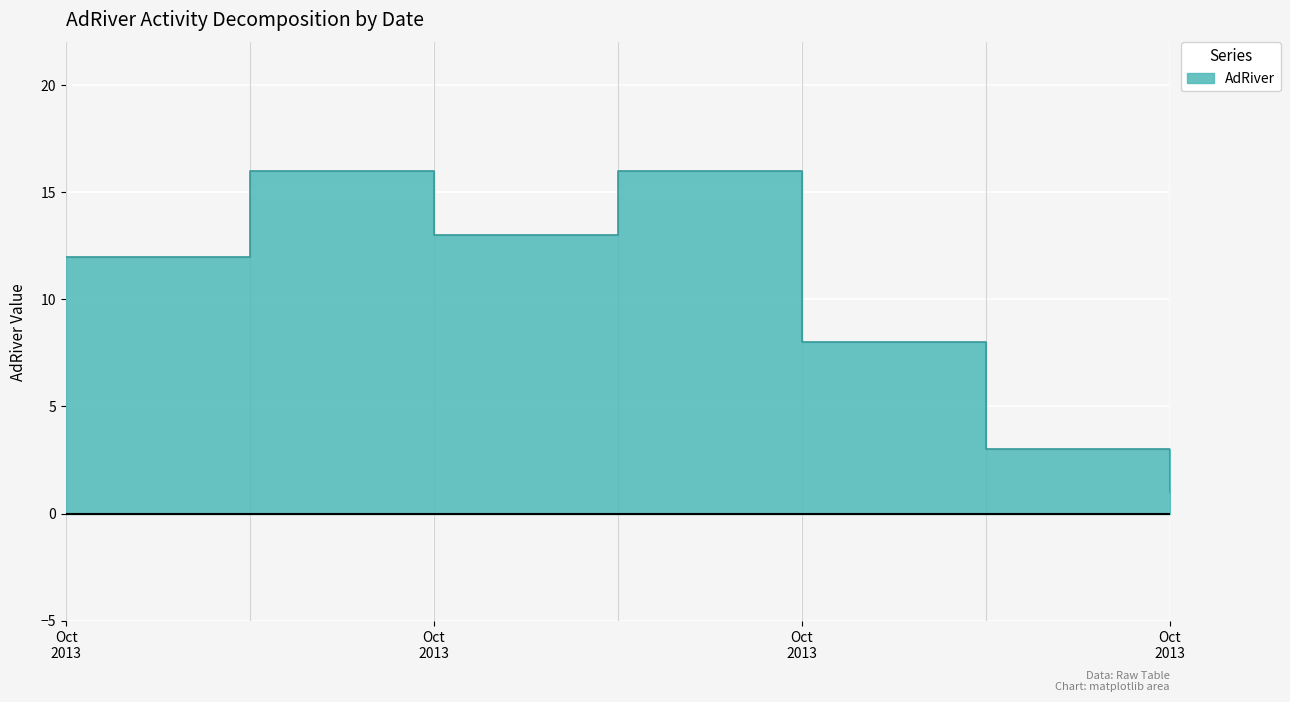

How many series are shown in this chart?

1